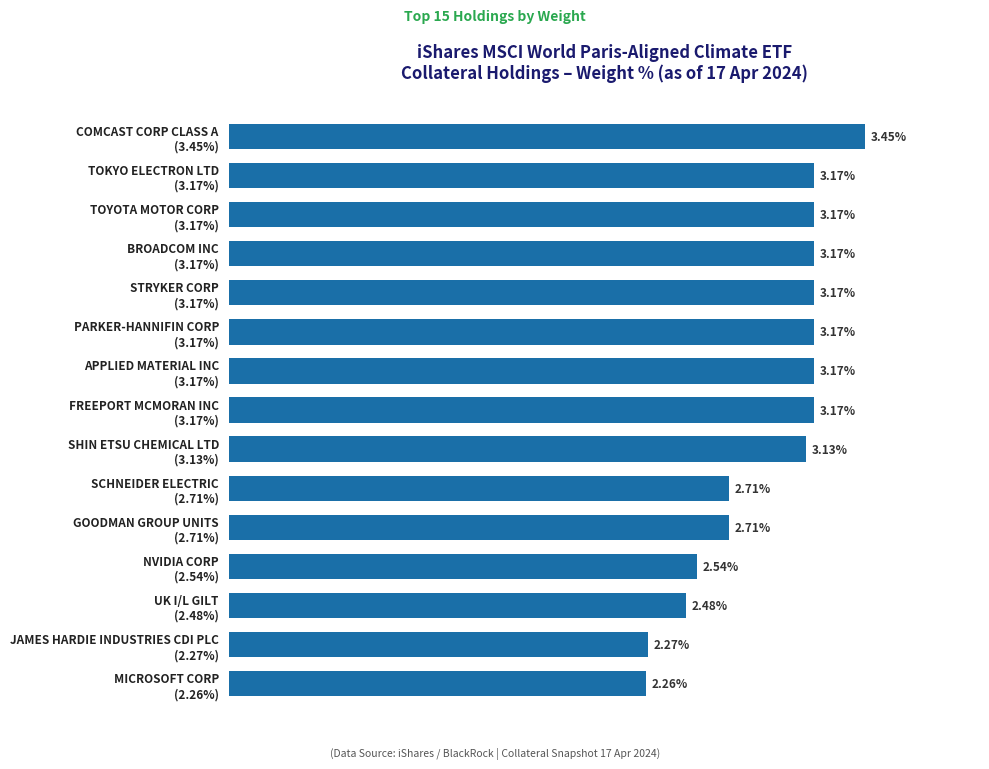

Are the bars horizontal?

Yes